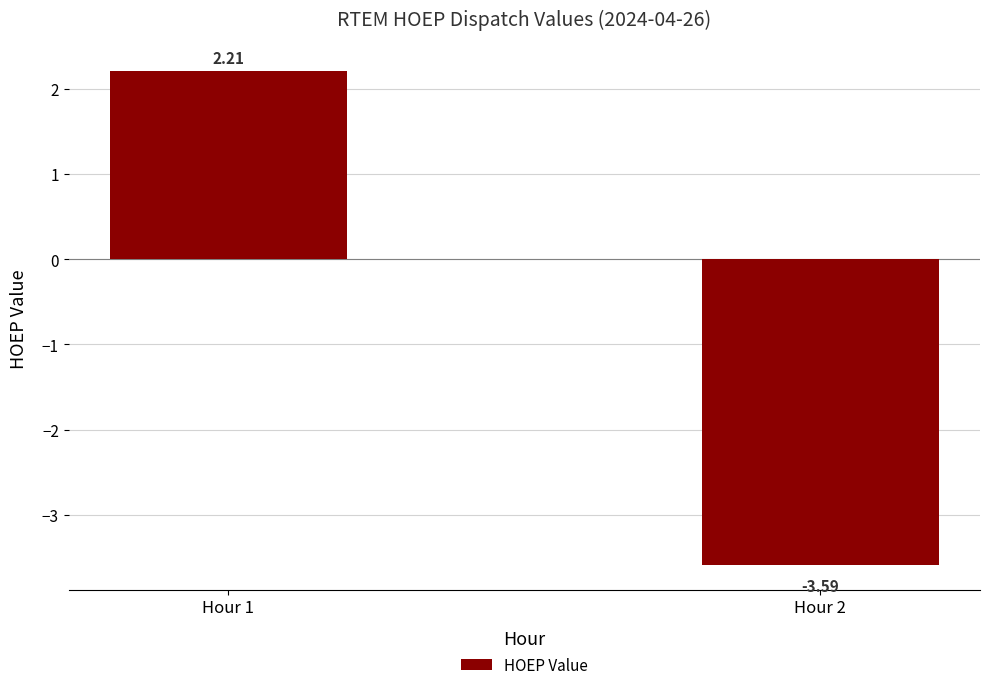

Reading left to right, transcribe all the data shown in this chart.

2.2	-3.6